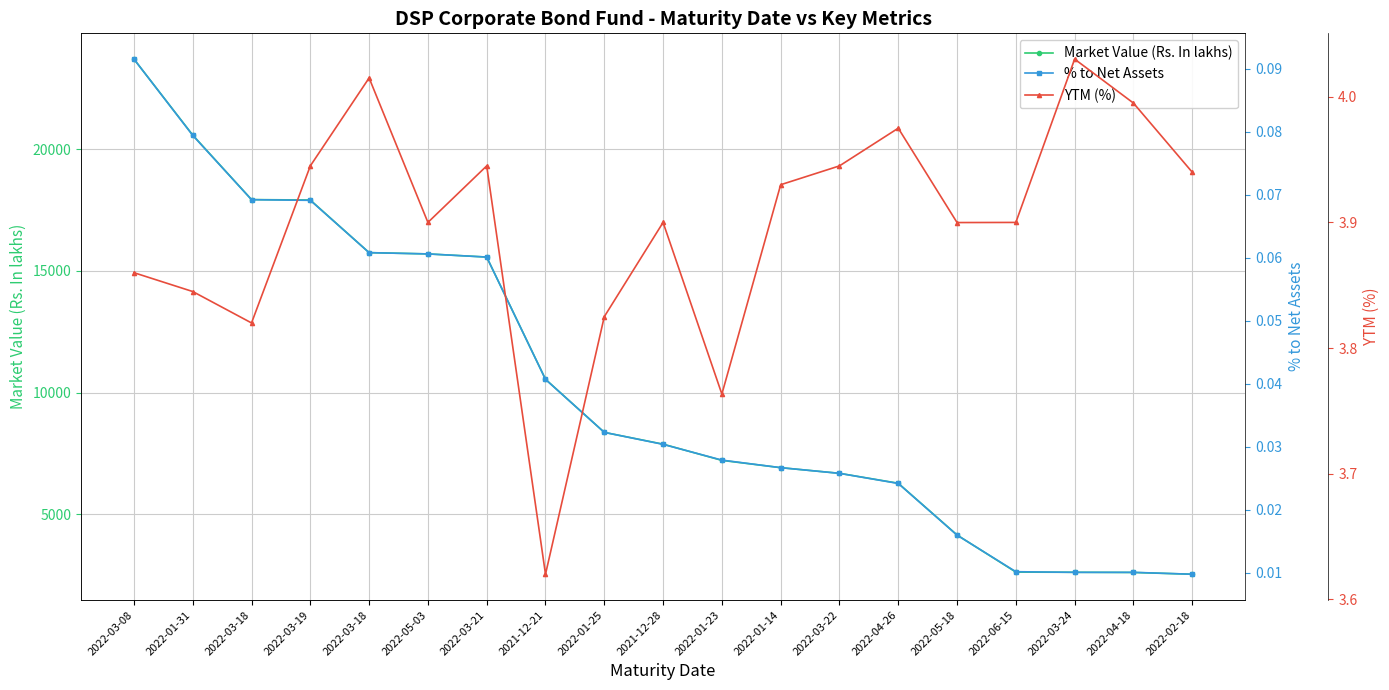

What is the sum of the Market Value (Rs. In lakhs) values at 2022-03-21 and 2022-06-15?

18206.1